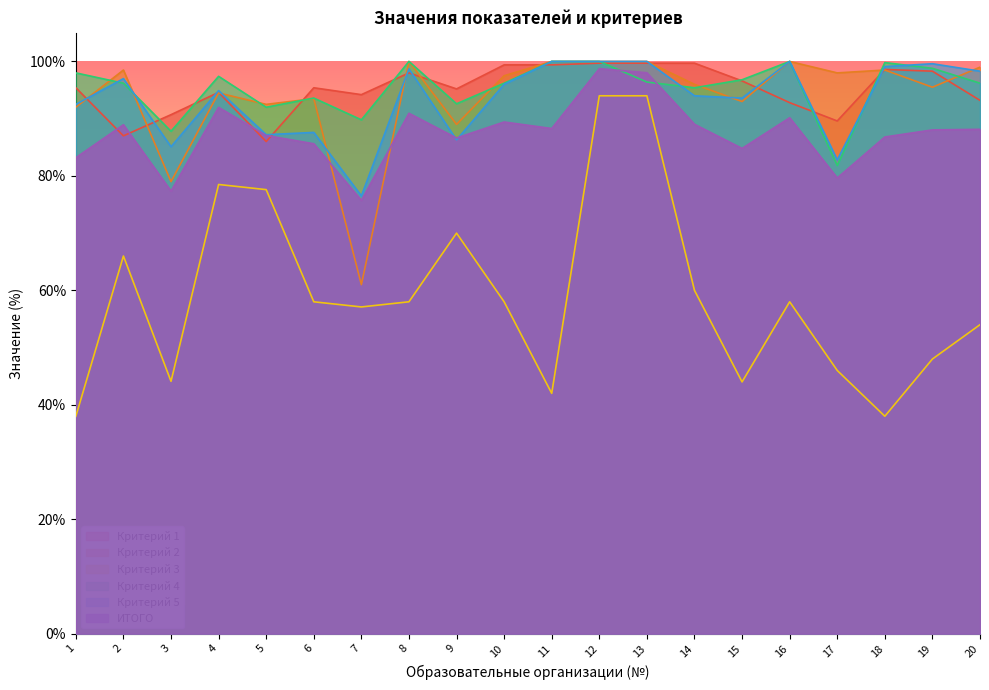

Rank the categories by Критерий 5 value from lowest to highest.

7, 17, 3, 9, 5, 6, 1, 15, 14, 4, 10, 2, 20, 8, 18, 19, 11, 12, 13, 16